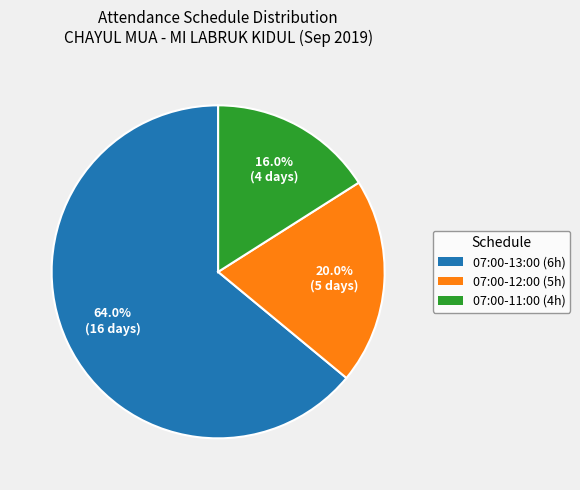

What is the ratio of the value at 07:00-11:00 (4h) to the value at 07:00-12:00 (5h)?

0.8